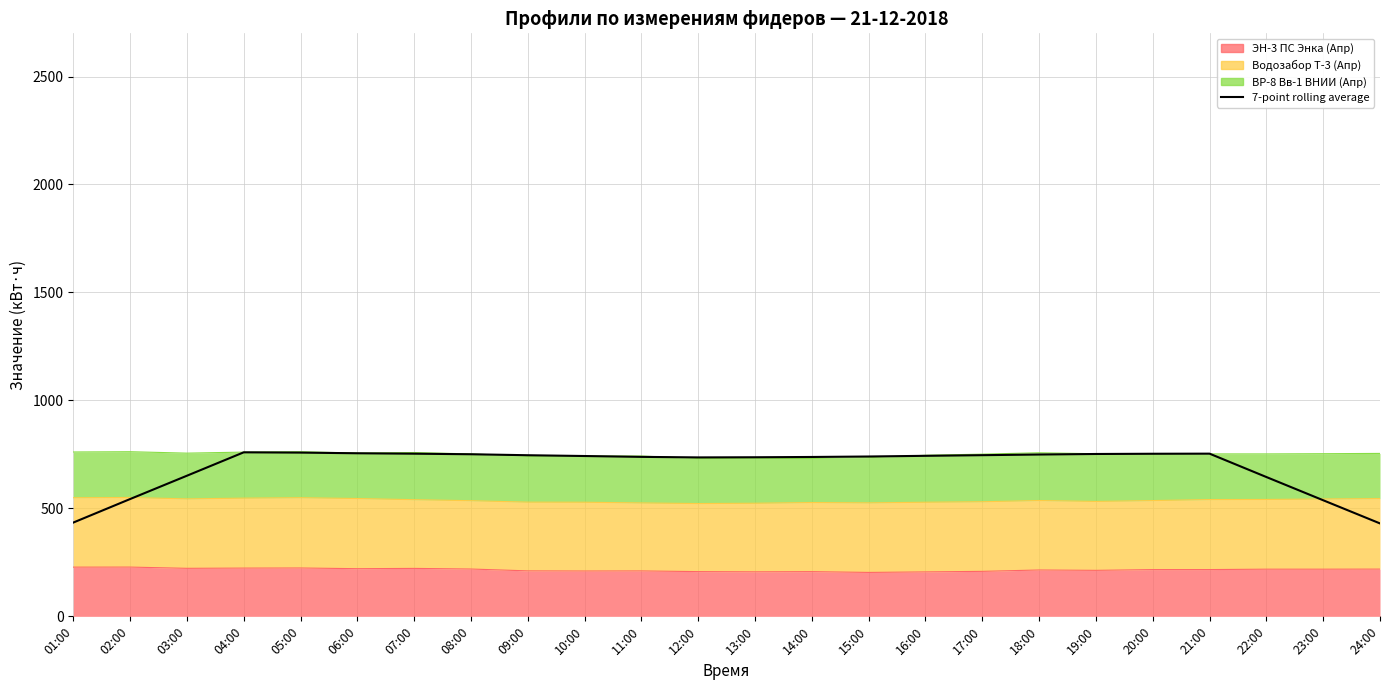

How many lines are shown in the chart?

1